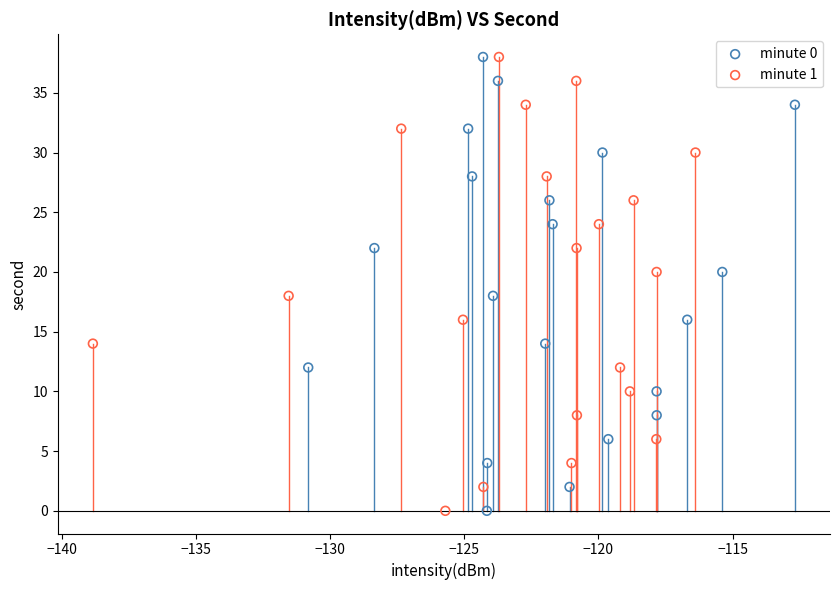

What are all the series names shown in the legend?

minute 0, minute 1